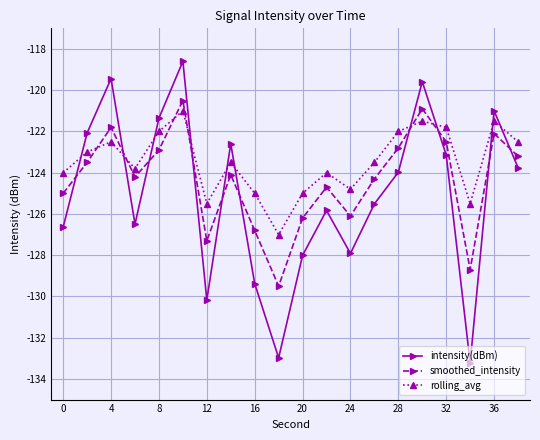

What is the minimum value shown in the chart?

-133.2